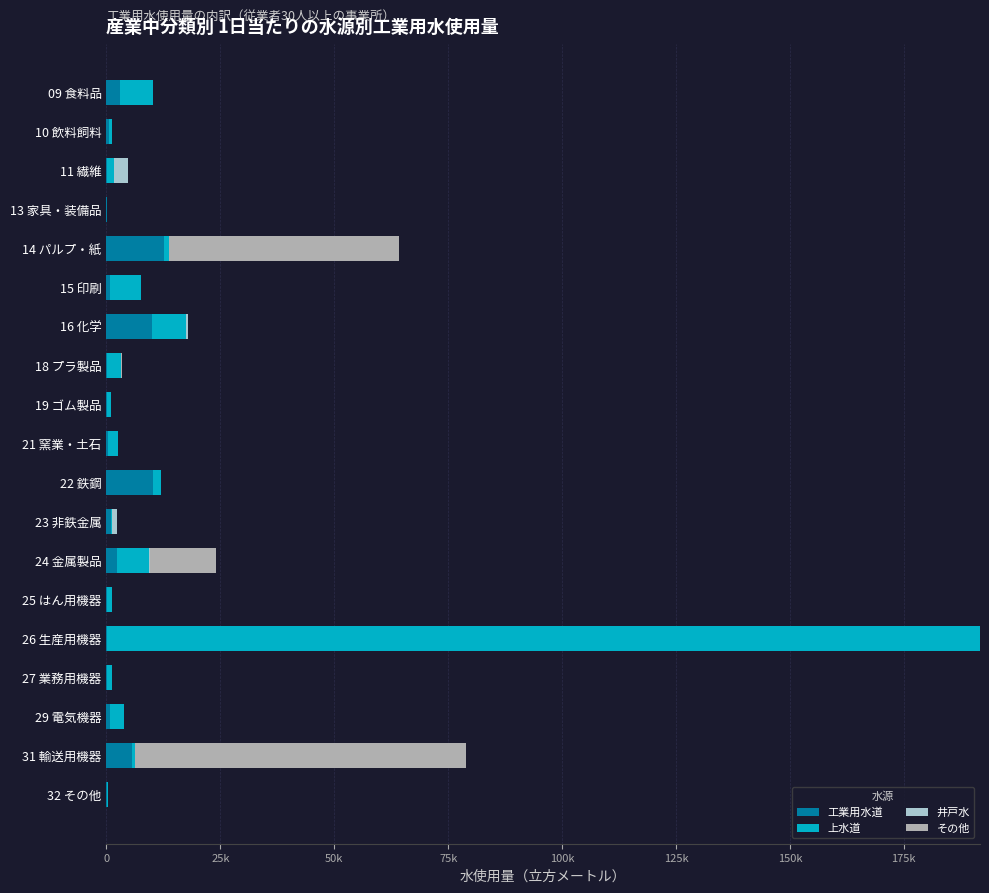

What are all the series names shown in the legend?

工業用水道, 上水道, 井戸水, その他